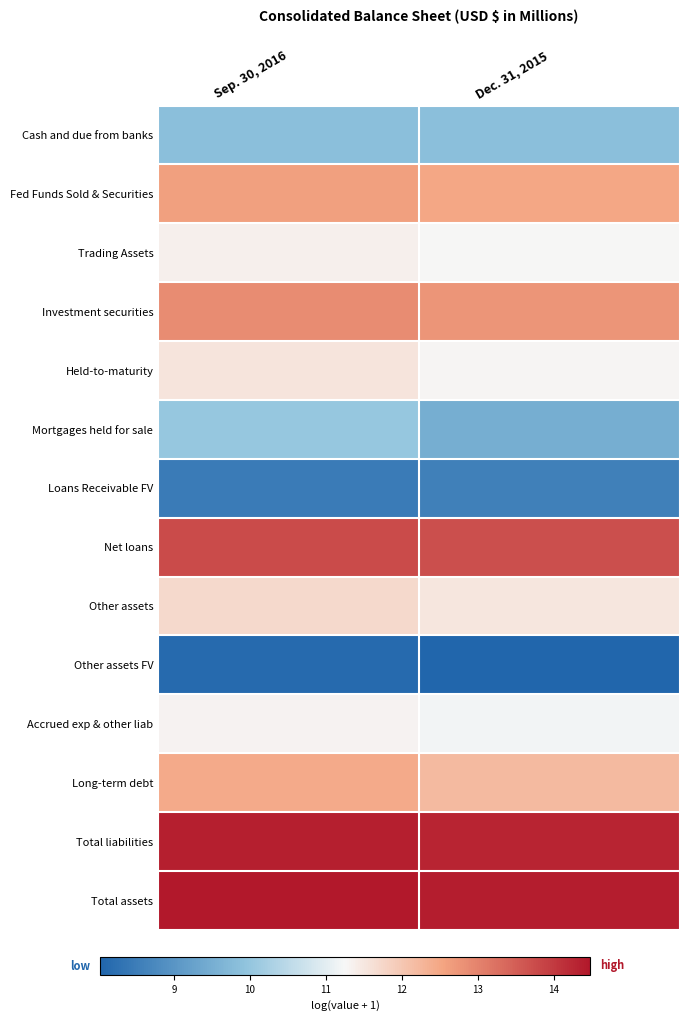

Reading left to right, extract all data points from this chart.

Cash and due from banks: Sep. 30, 2016=9.9	Dec. 31, 2015=9.9
Fed Funds Sold & Securities: Sep. 30, 2016=12.6	Dec. 31, 2015=12.5
Trading Assets: Sep. 30, 2016=11.4	Dec. 31, 2015=11.3
Investment securities: Sep. 30, 2016=12.9	Dec. 31, 2015=12.8
Held-to-maturity: Sep. 30, 2016=11.5	Dec. 31, 2015=11.3
Mortgages held for sale: Sep. 30, 2016=10.0	Dec. 31, 2015=9.5
Loans Receivable FV: Sep. 30, 2016=8.5	Dec. 31, 2015=8.6
Net loans: Sep. 30, 2016=13.8	Dec. 31, 2015=13.7
Other assets: Sep. 30, 2016=11.7	Dec. 31, 2015=11.5
Other assets FV: Sep. 30, 2016=8.1	Dec. 31, 2015=8.0
Accrued exp & other liab: Sep. 30, 2016=11.3	Dec. 31, 2015=11.2
Long-term debt: Sep. 30, 2016=12.4	Dec. 31, 2015=12.2
Total liabilities: Sep. 30, 2016=14.4	Dec. 31, 2015=14.3
Total assets: Sep. 30, 2016=14.5	Dec. 31, 2015=14.4